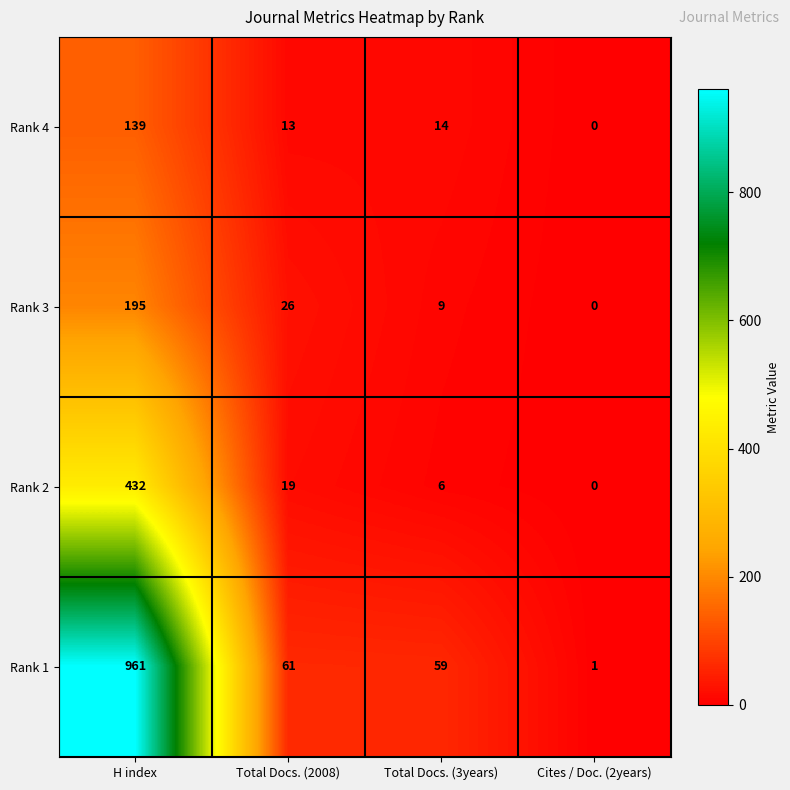

At which category does the chart reach its minimum across all series?

Cites / Doc. (2years)